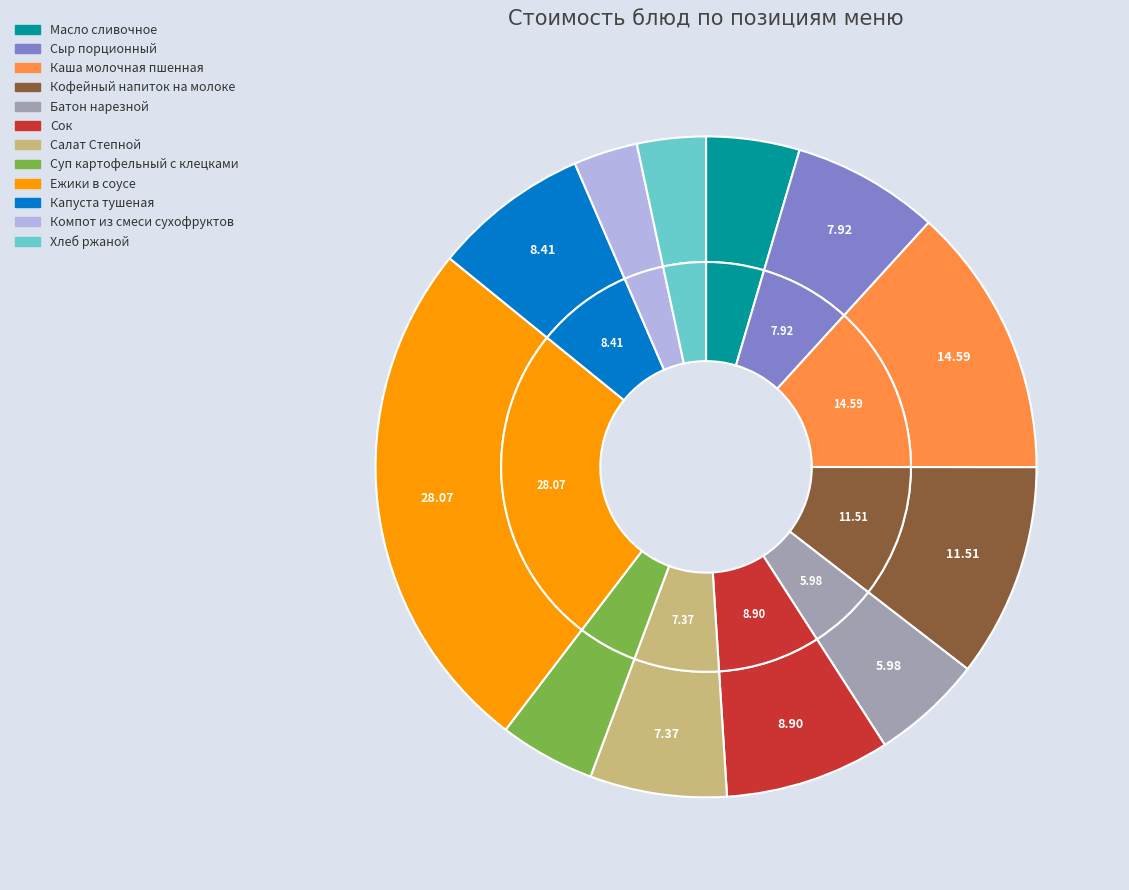

To the nearest percent, what is the combined percentage of Капуста тушеная and Масло сливочное?

12%